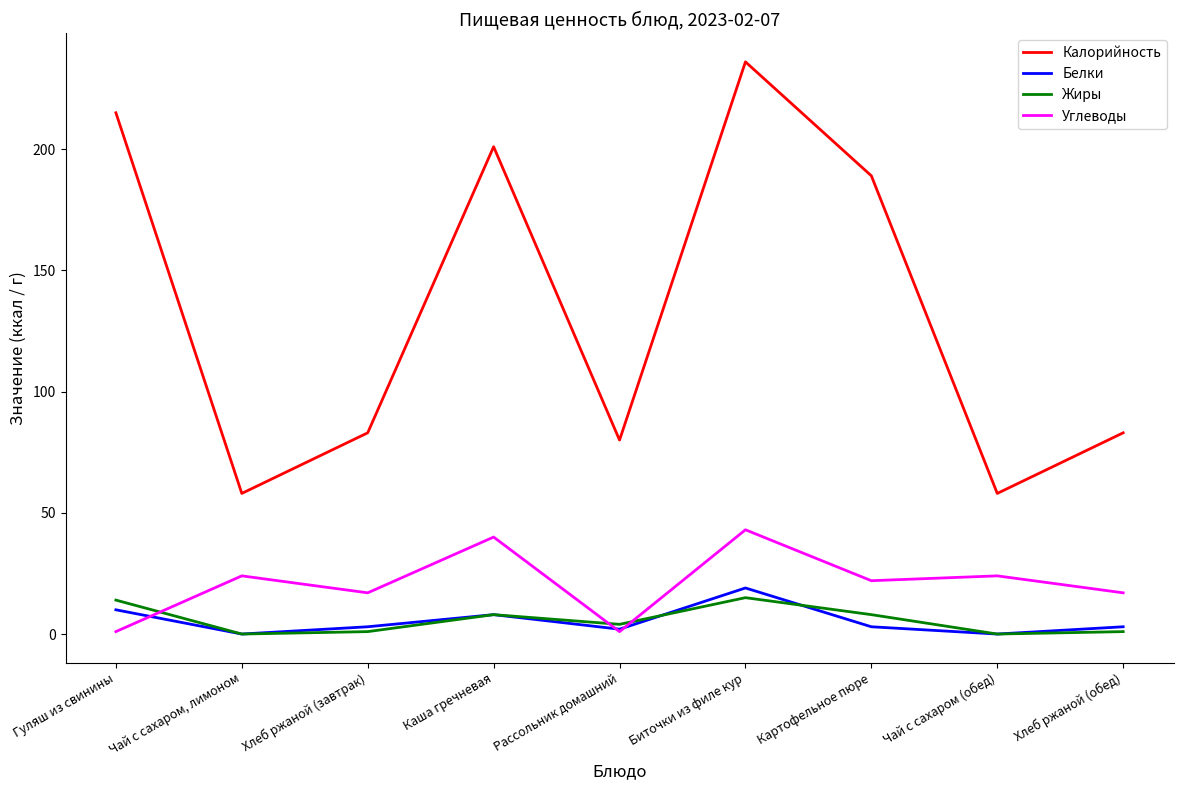

Is it true that Углеводы equals 38 at Картофельное пюре?

False